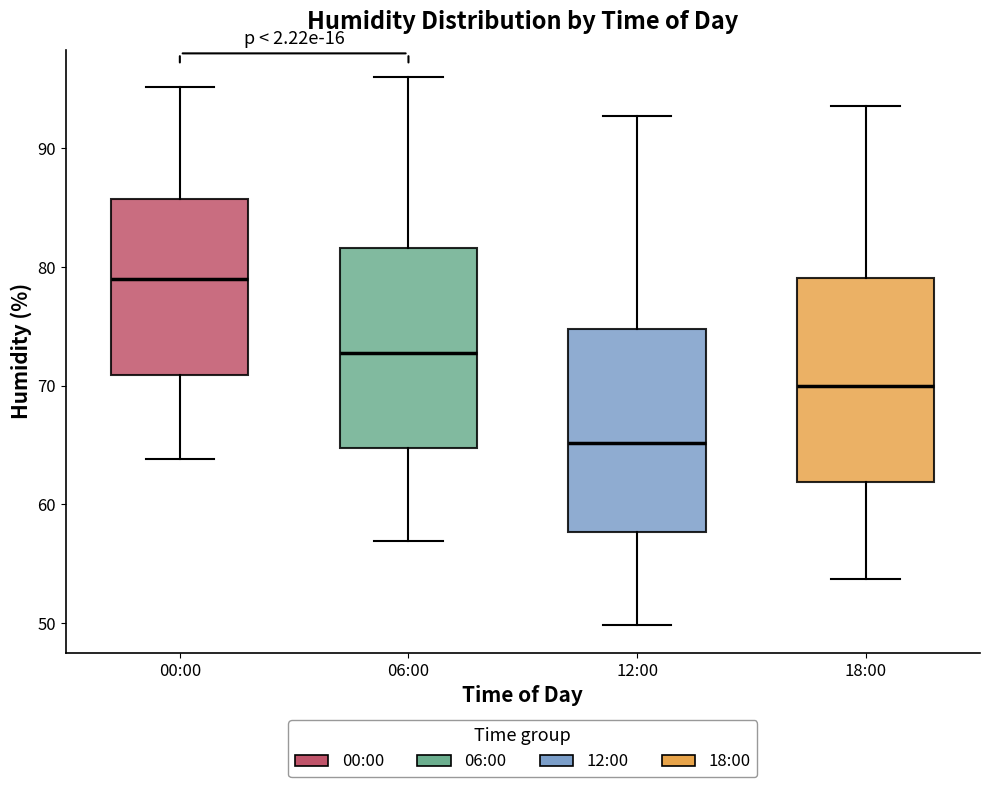

Where does the lower whisker of the box for 06:00 end on the y-axis? The values are not printed on the chart, so give them approximately, as read against the axis.

57